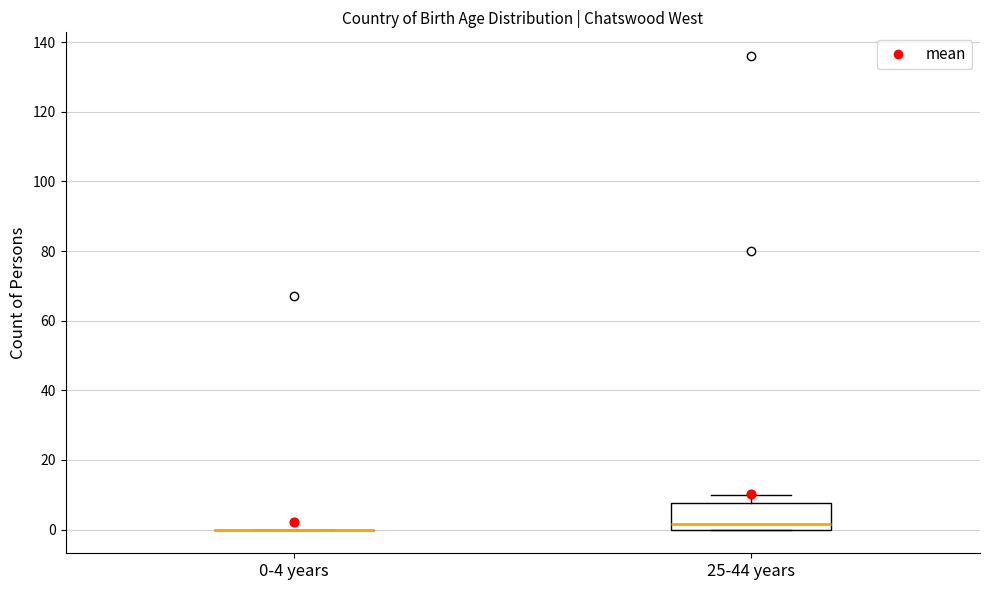

Comparing the boxes themselves (not the whiskers), which one is the tallest?

25-44 years